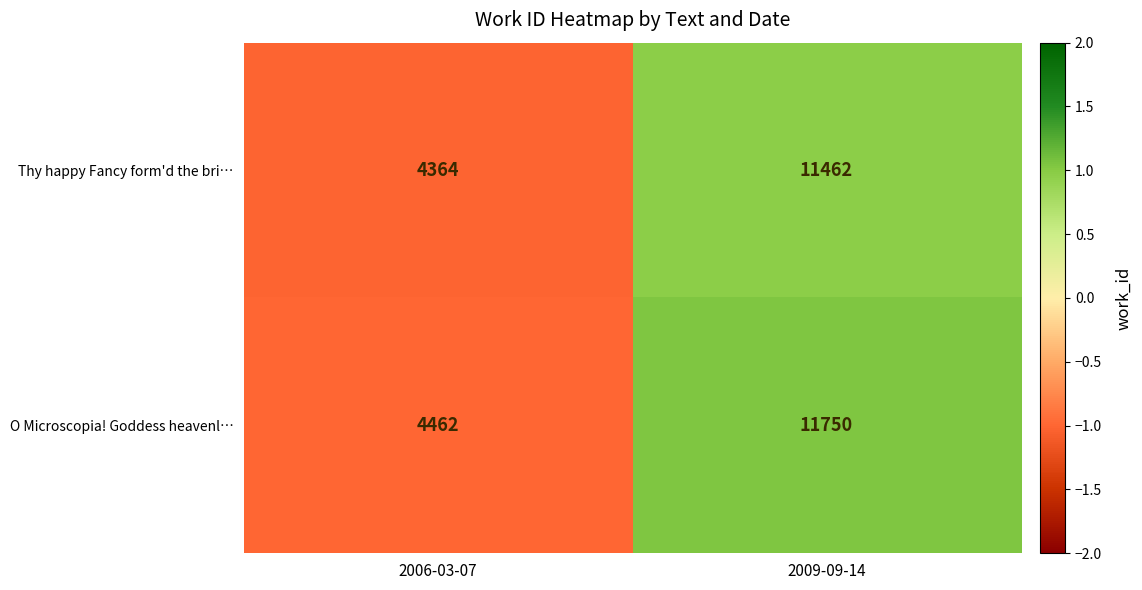

What is the sum of all Thy happy Fancy form'd the bri… values?

15826